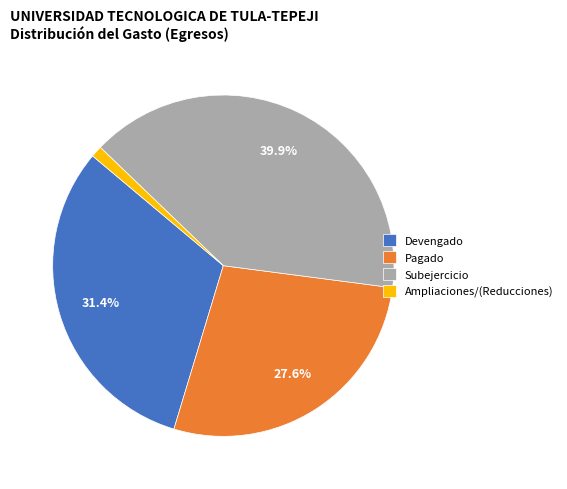

The Ampliaciones/(Reducciones) slice represents 11% of the pie. True or false?

False